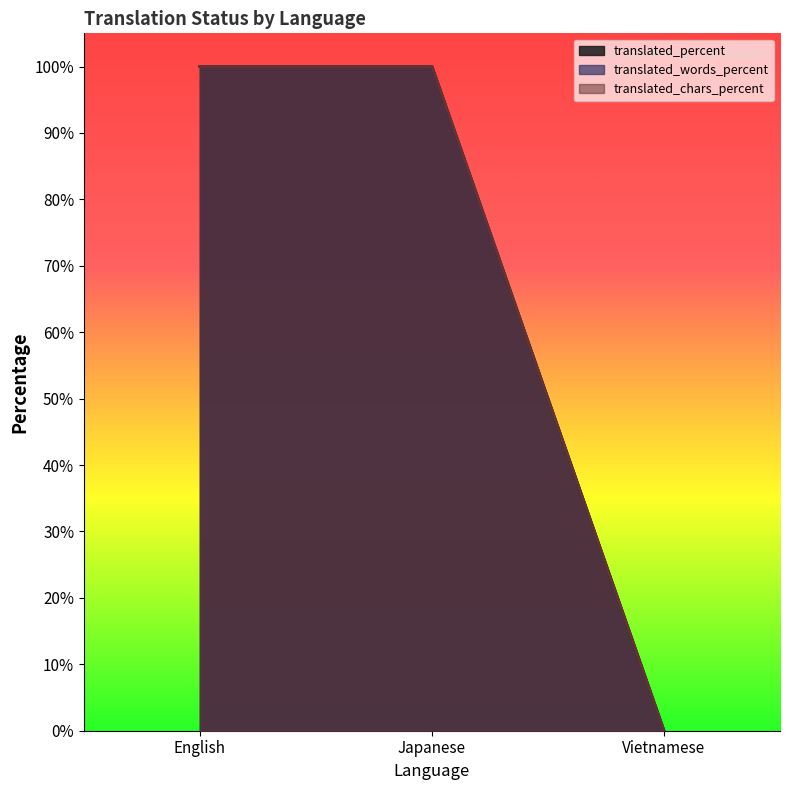

What is the sum of all translated_percent values?

200